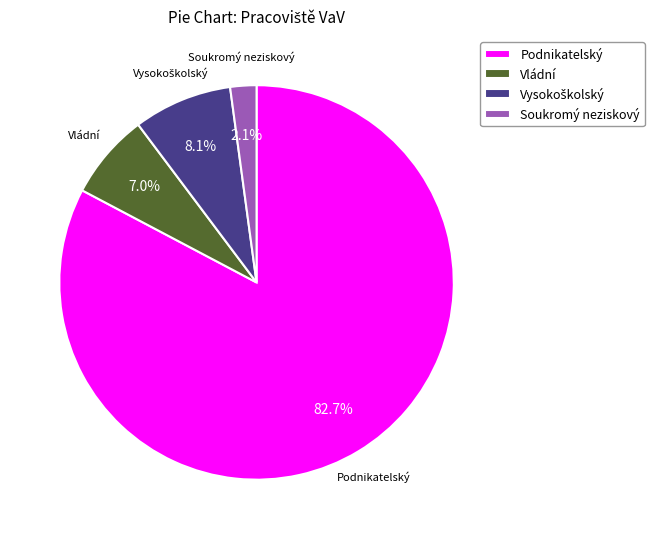

Approximately how many times larger is the value at Podnikatelský compared to Vládní?

11.8